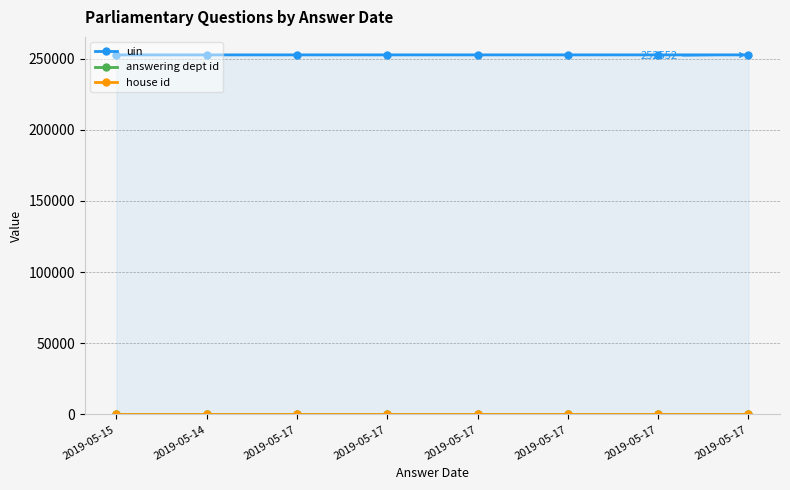

True or false: uin has more than 2 interior local peaks.

False